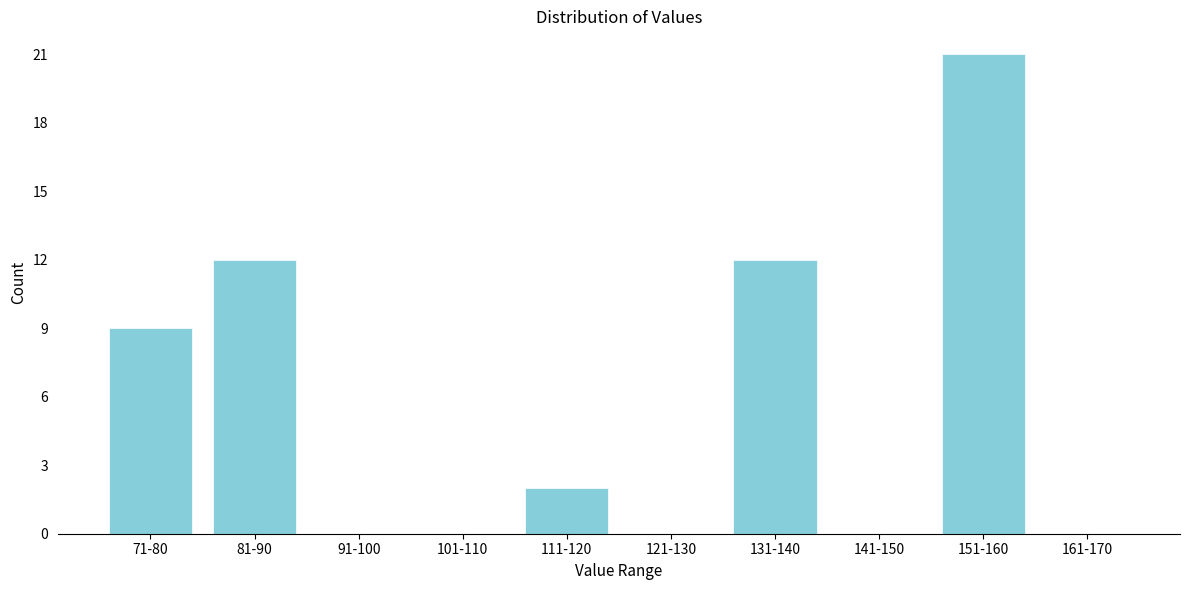

Reading right to left, what are all the values shown in this chart?

161-170=0	151-160=21	141-150=0	131-140=12	121-130=0	111-120=2	101-110=0	91-100=0	81-90=12	71-80=9